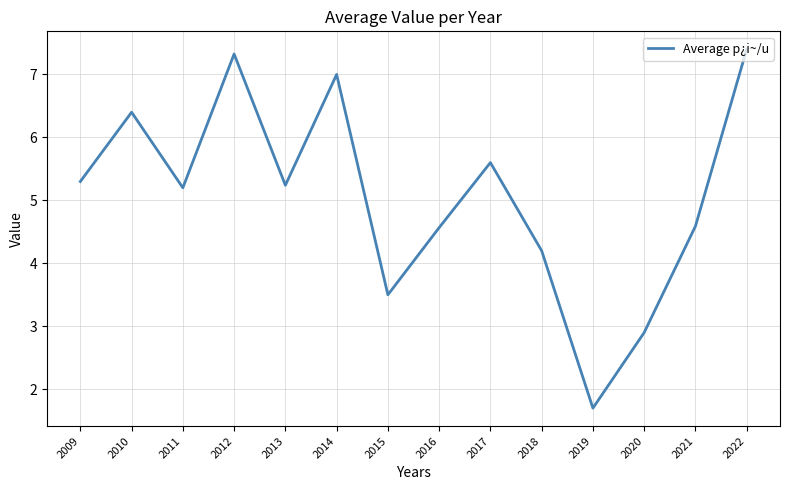

Where is the first local minimum?

2011